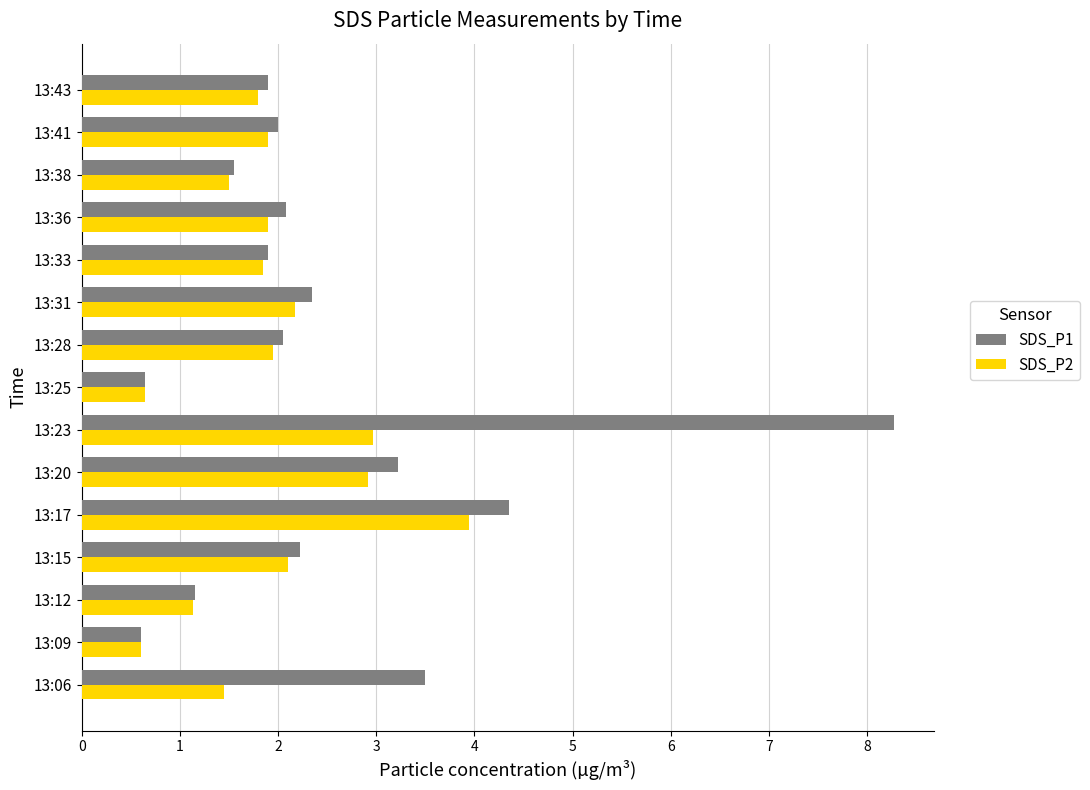

What is the maximum value shown in the chart?

8.3